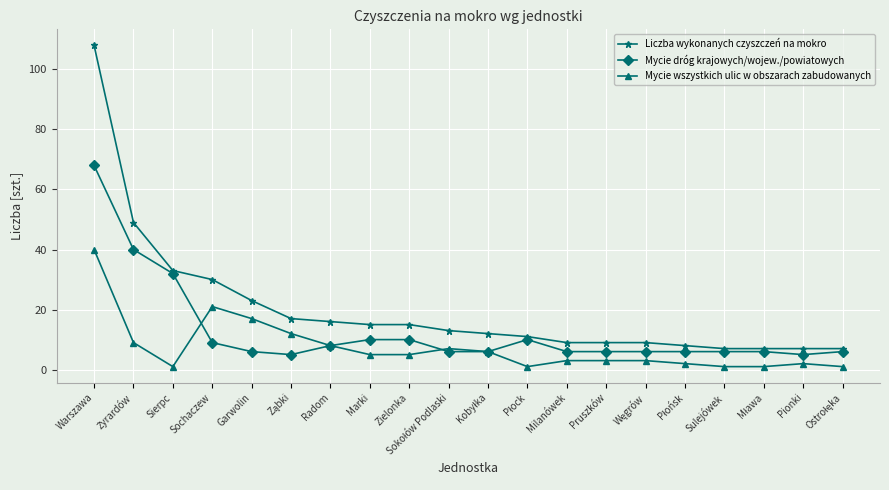

What is the difference between the maximum and minimum values in the Mycie wszystkich ulic w obszarach zabudowanych series?

39